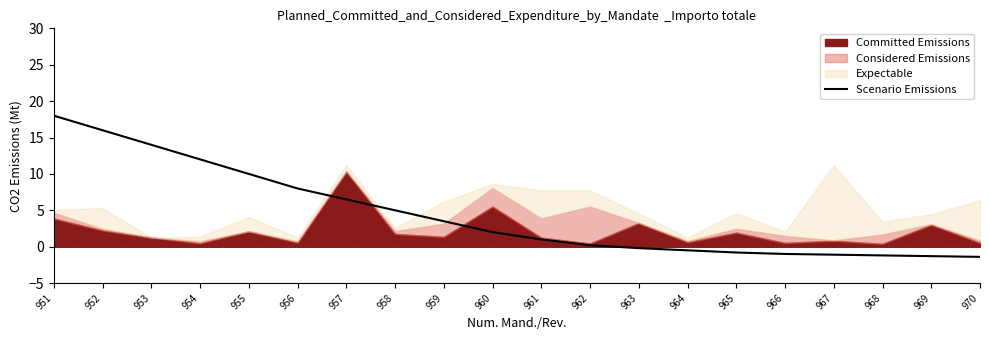

What is the sum of the values at 952 and 967?

14.9